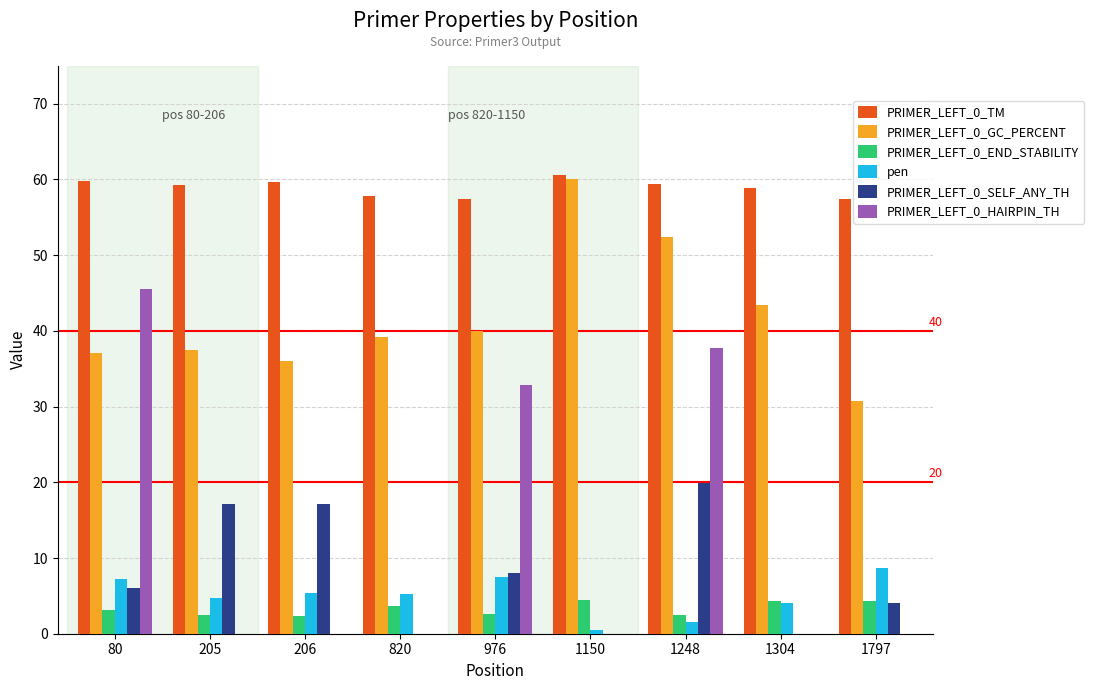

What is the sum of the PRIMER_LEFT_0_HAIRPIN_TH values at 1248 and 205?

37.7